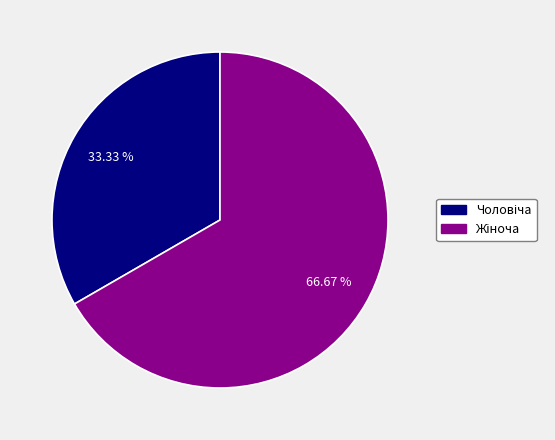

To the nearest percent, what is the average slice percentage?

50%